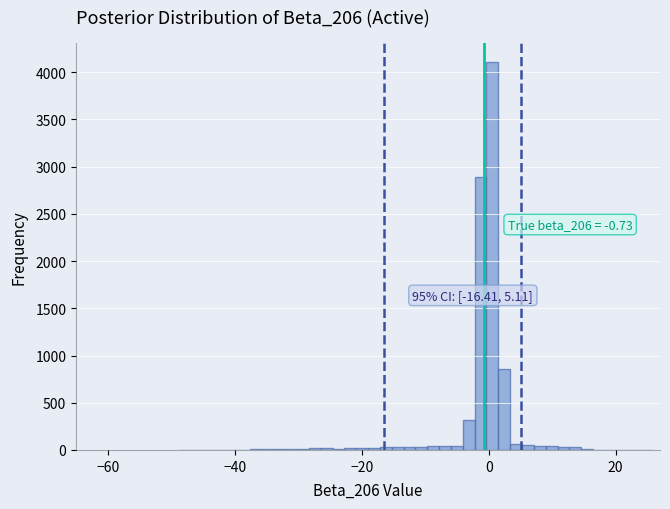

Around what value on the x-axis is the tallest bar? Give the approximate position of its centre, as read against the axis.

0